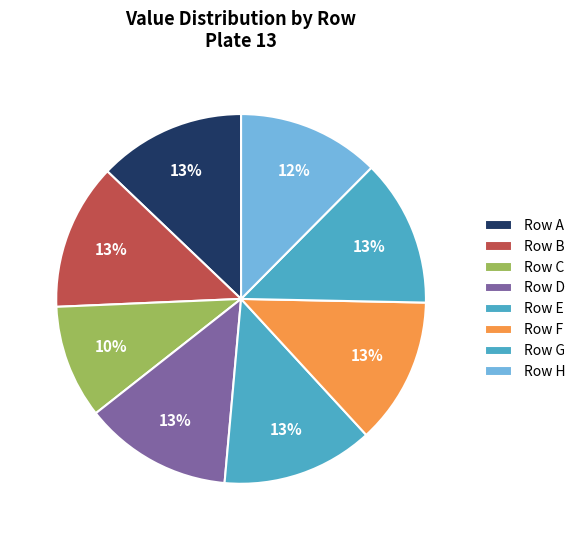

Count the number of slices in the pie.

8